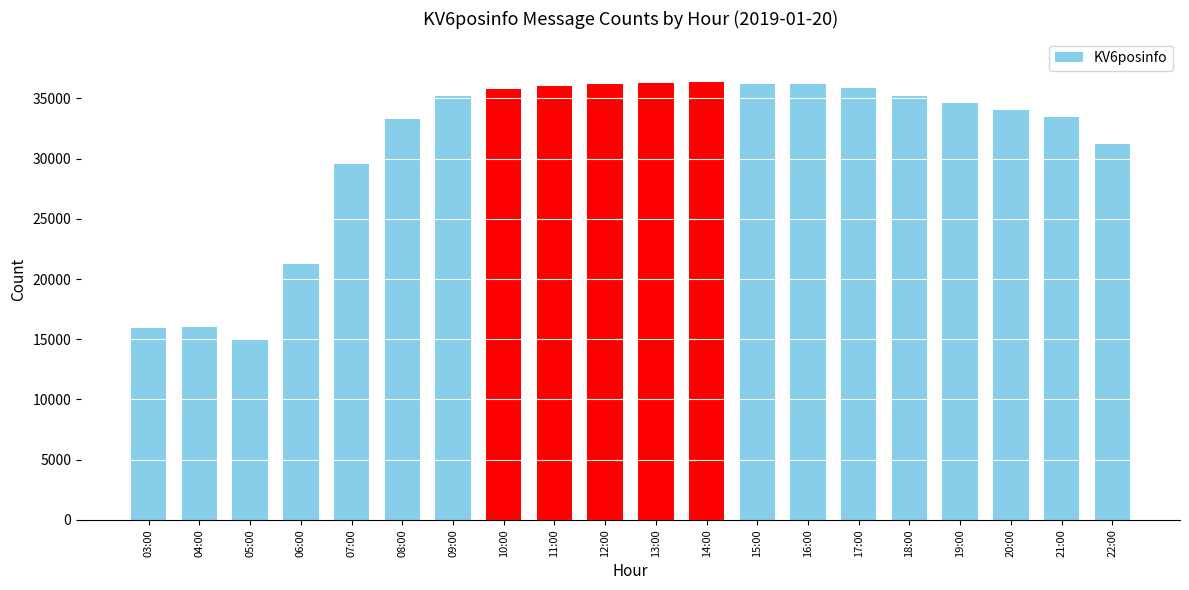

The chart shows a value of 12010 at 17:00. True or false?

False